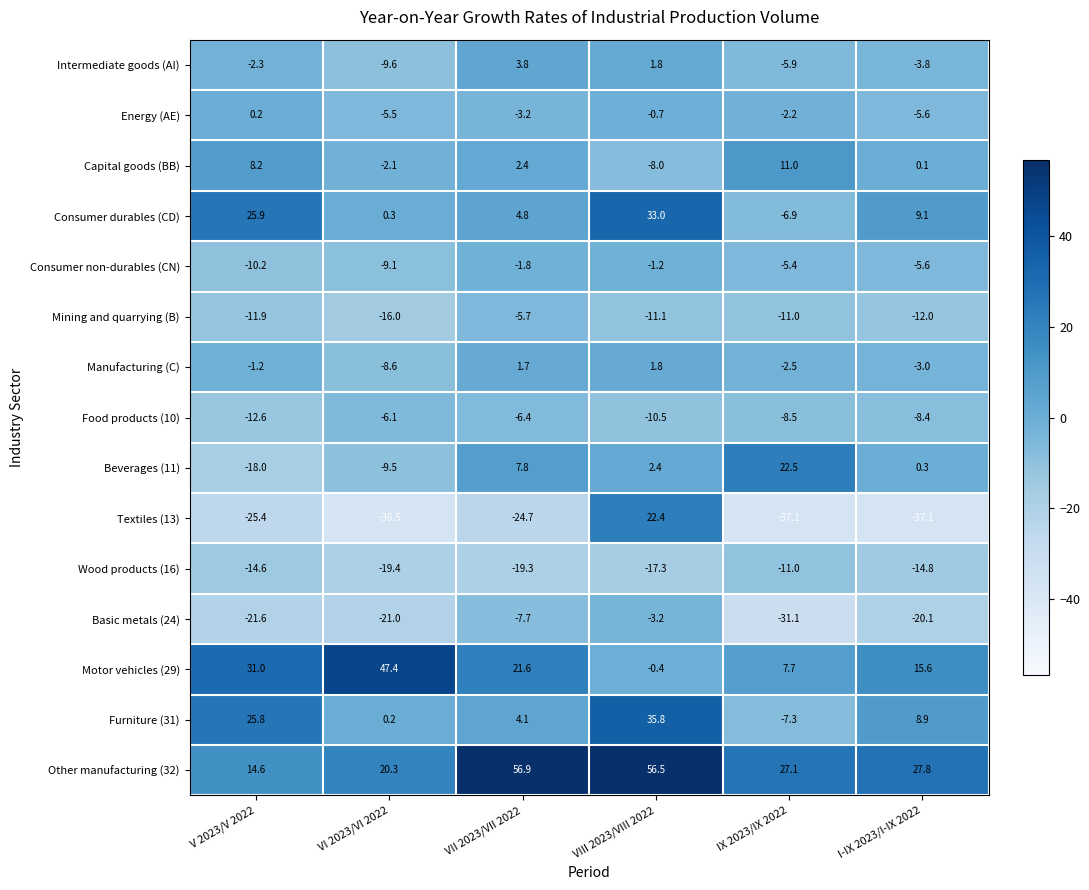

True or false: Consumer durables (CD) has a value of 0.3 at VI 2023/VI 2022.

True